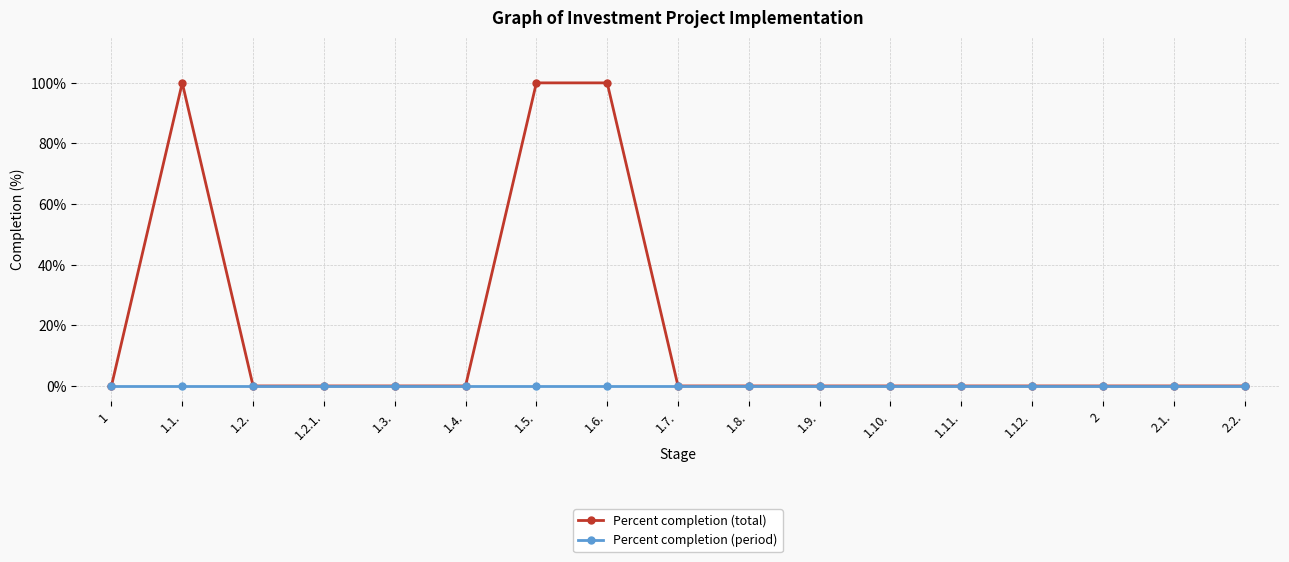

Reading left to right, transcribe all the data shown in this chart.

Percent completion (total): 1=0	1.1.=100	1.2.=0	1.2.1.=0	1.3.=0	1.4.=0	1.5.=100	1.6.=100	1.7.=0	1.8.=0	1.9.=0	1.10.=0	1.11.=0	1.12.=0	2=0	2.1.=0	2.2.=0
Percent completion (period): 1=0	1.1.=0	1.2.=0	1.2.1.=0	1.3.=0	1.4.=0	1.5.=0	1.6.=0	1.7.=0	1.8.=0	1.9.=0	1.10.=0	1.11.=0	1.12.=0	2=0	2.1.=0	2.2.=0